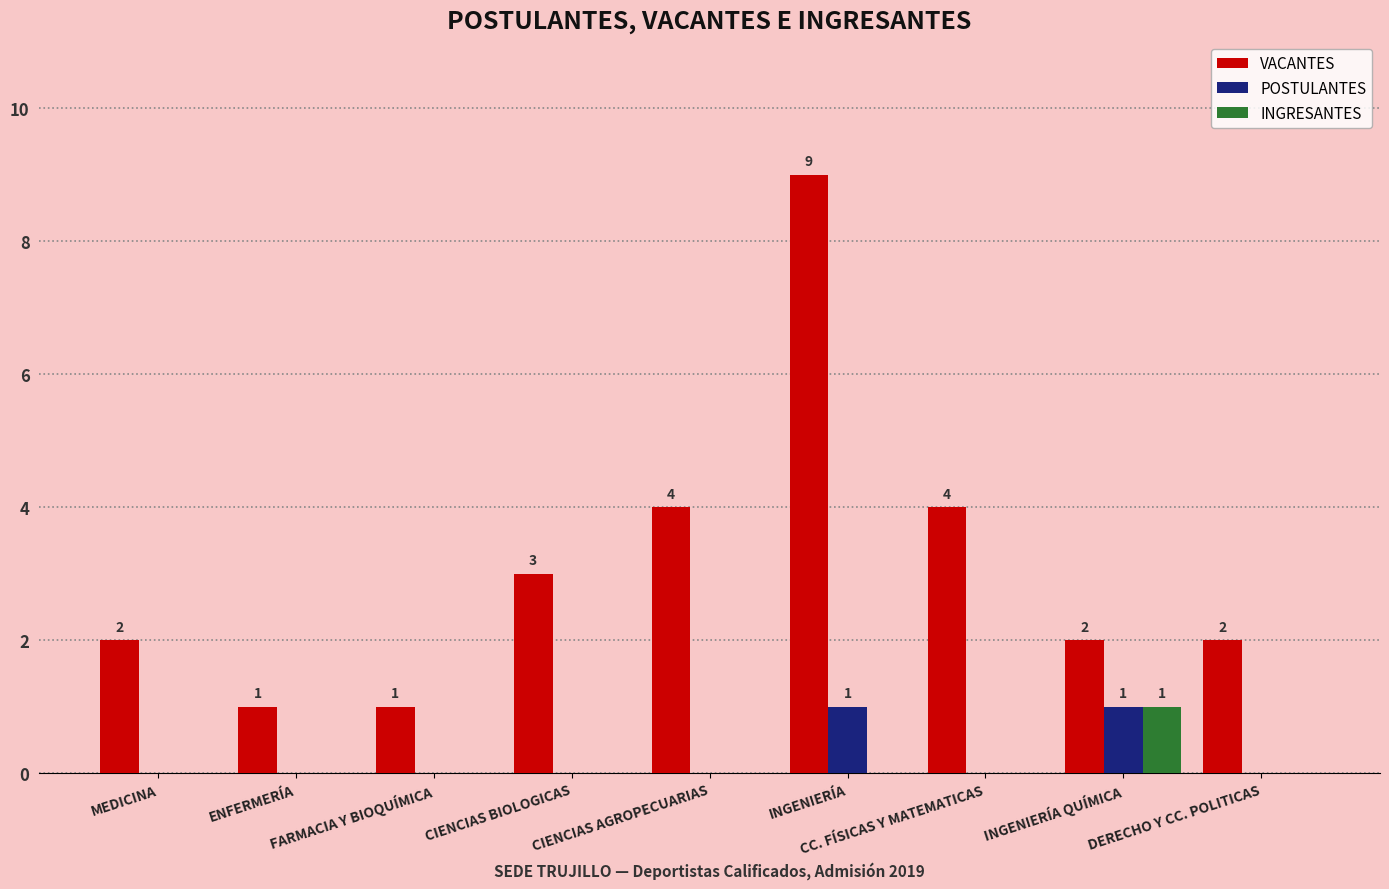

Which series has the widest spread of values?

VACANTES